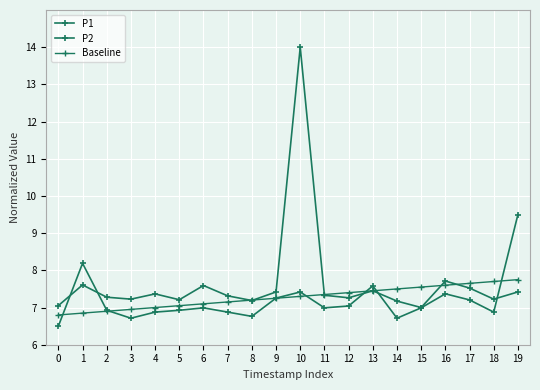

In P2, how many points are higher than both neighbors (excluding endpoints)?

5